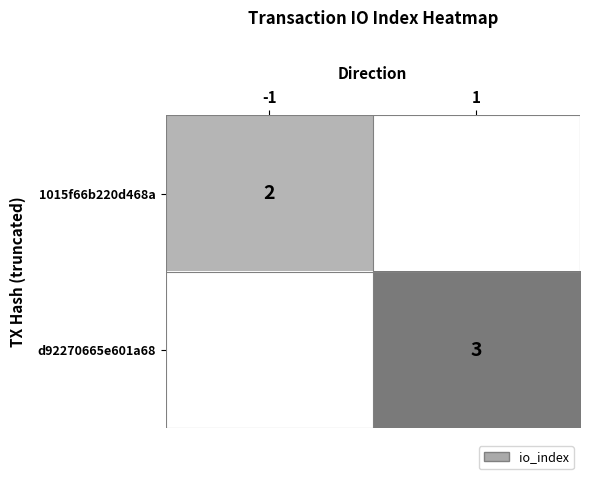

The 1015f66b220d468a series shows 2 at -1. True or false?

True